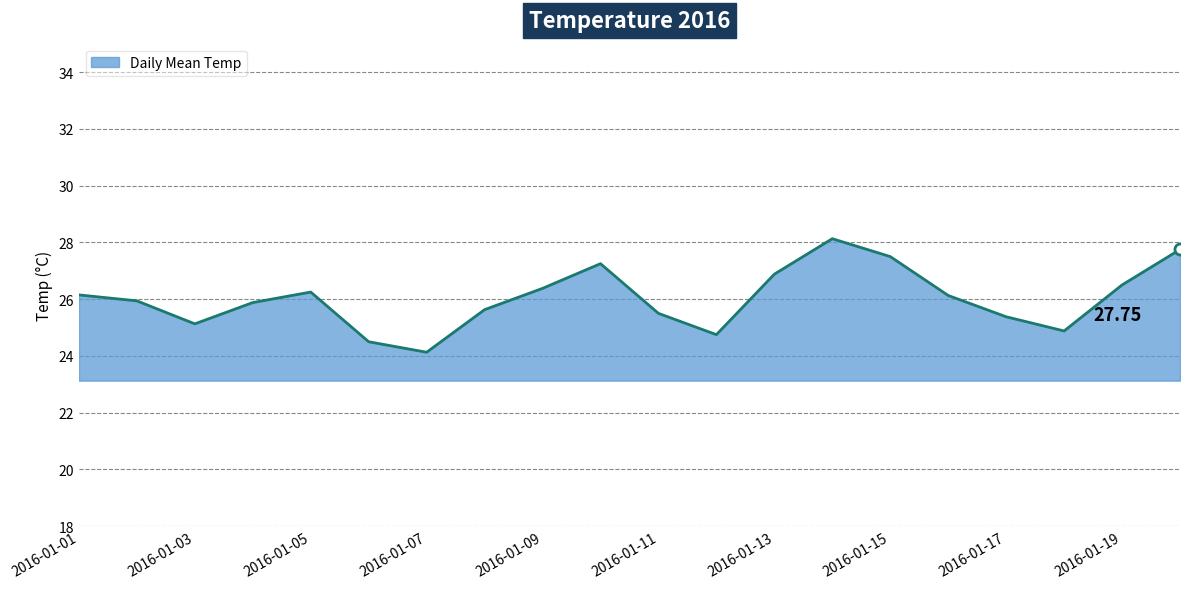

What is the difference between the maximum and minimum values?

4.0